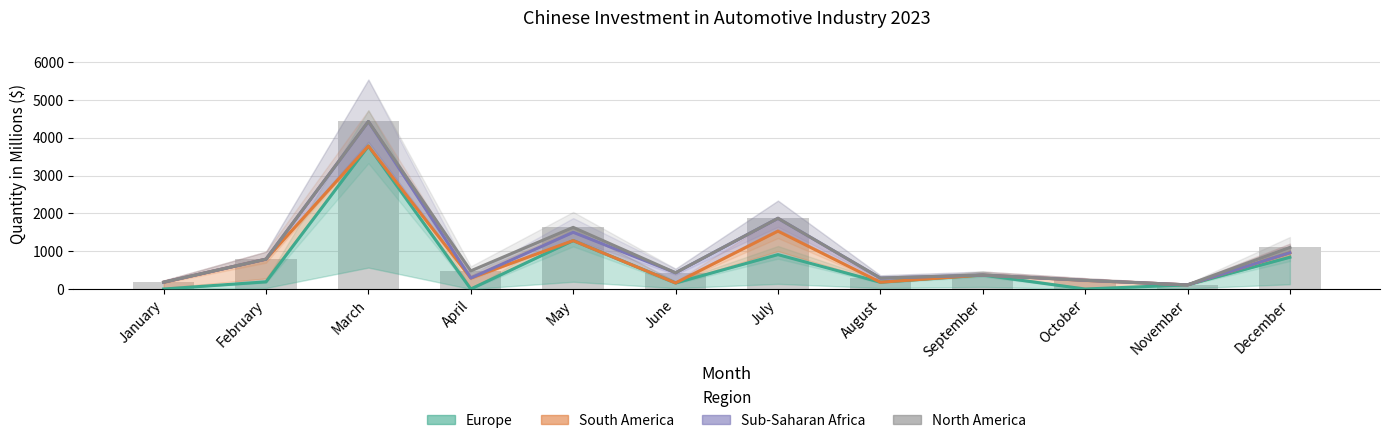

What is the average value of the South America series?

822